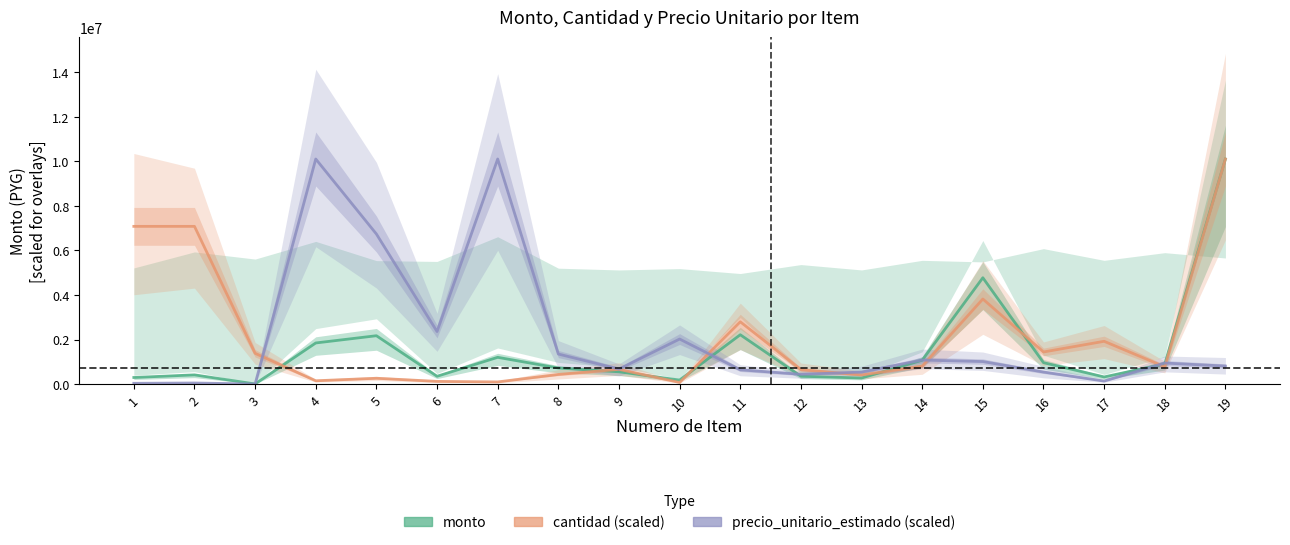

Read the cantidad (scaled) value at 18.

772800.0